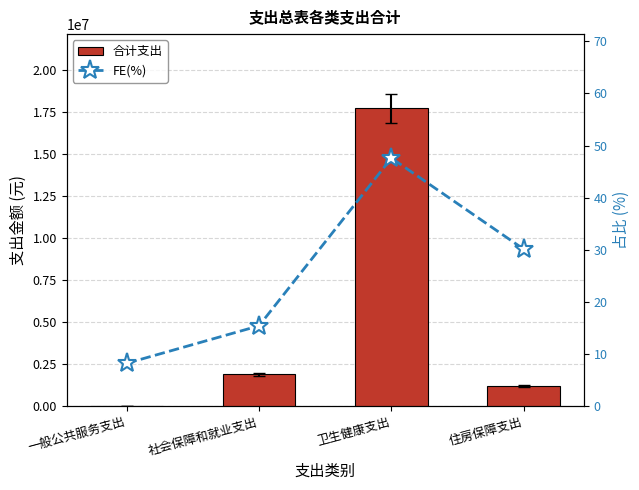

How many distinct data groups are displayed?

2